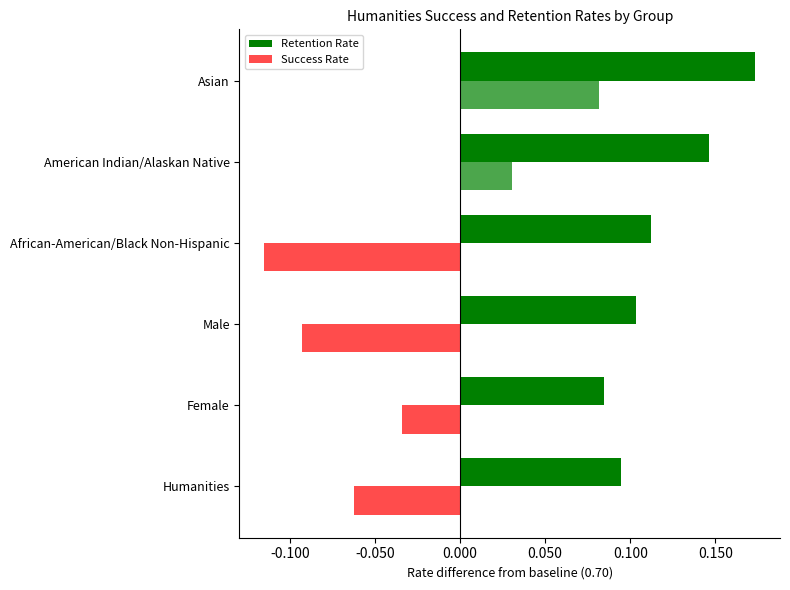

How many negative values does the Success Rate series have?

4